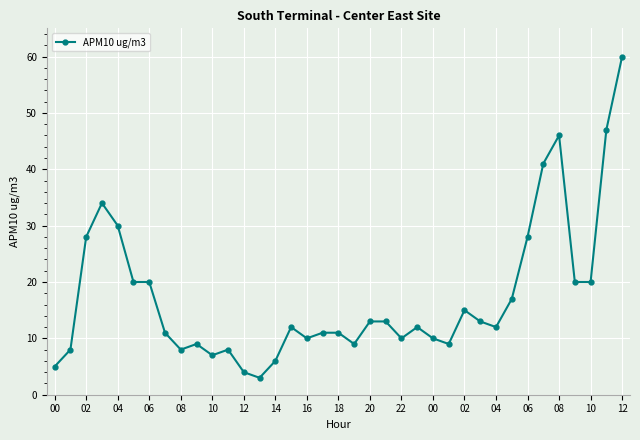

What is the difference between the maximum and second lowest values?

56